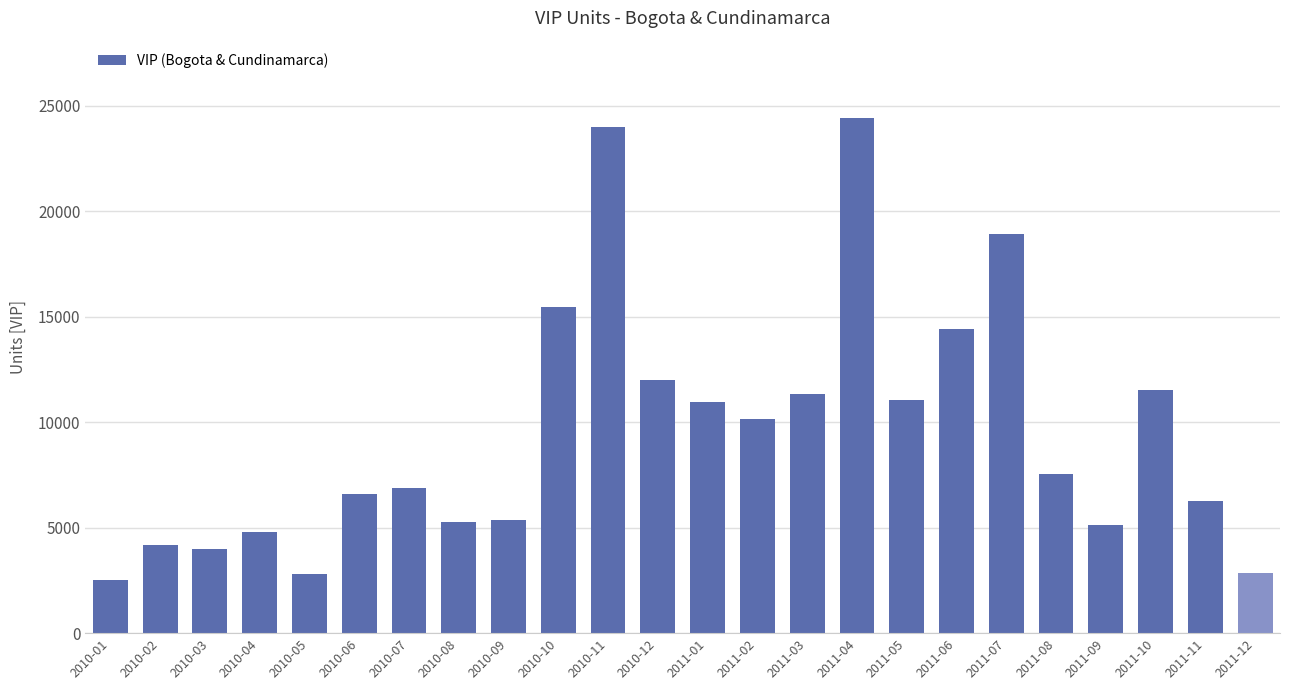

What is the approximate value at 2011-12?

2841